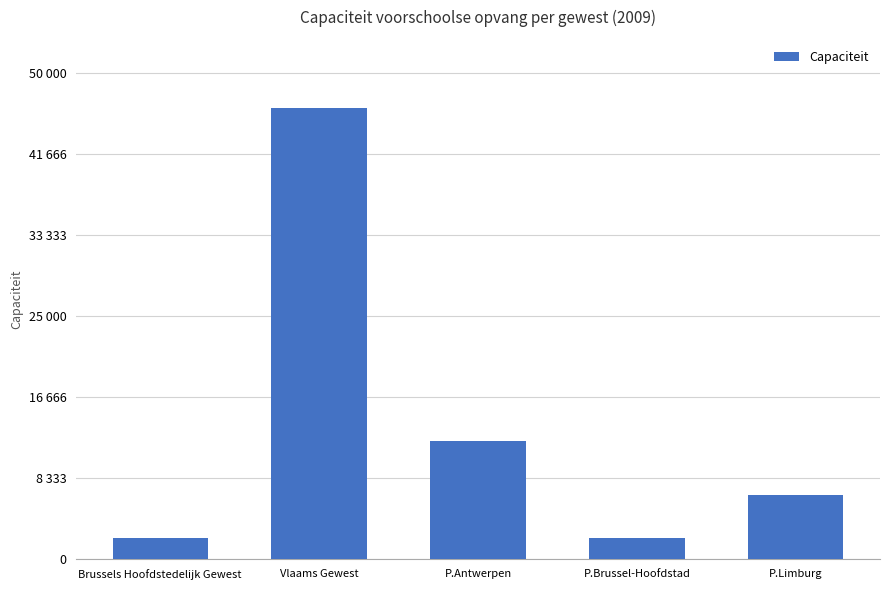

List the labels in order of value, largest first.

Vlaams Gewest, P.Antwerpen, P.Limburg, Brussels Hoofdstedelijk Gewest, P.Brussel-Hoofdstad